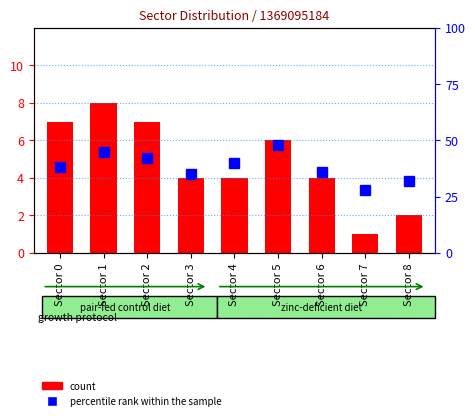

Read the percentile rank within the sample value at Sector 1, to the nearest 5.

45